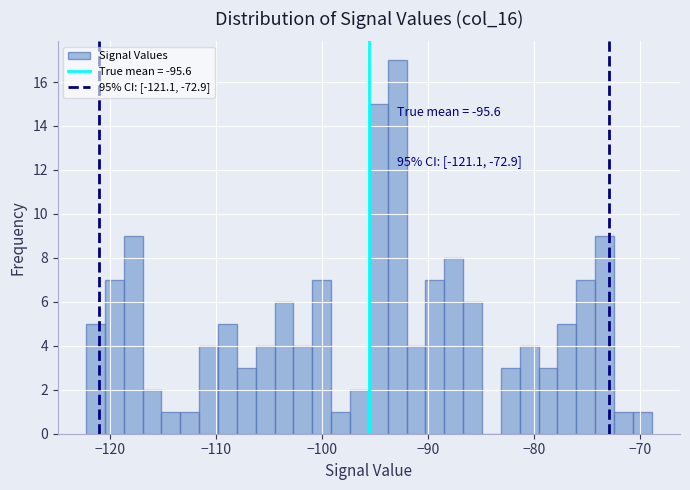

Read against the x-axis, roughly where is the centre of the tallest bar?

-93